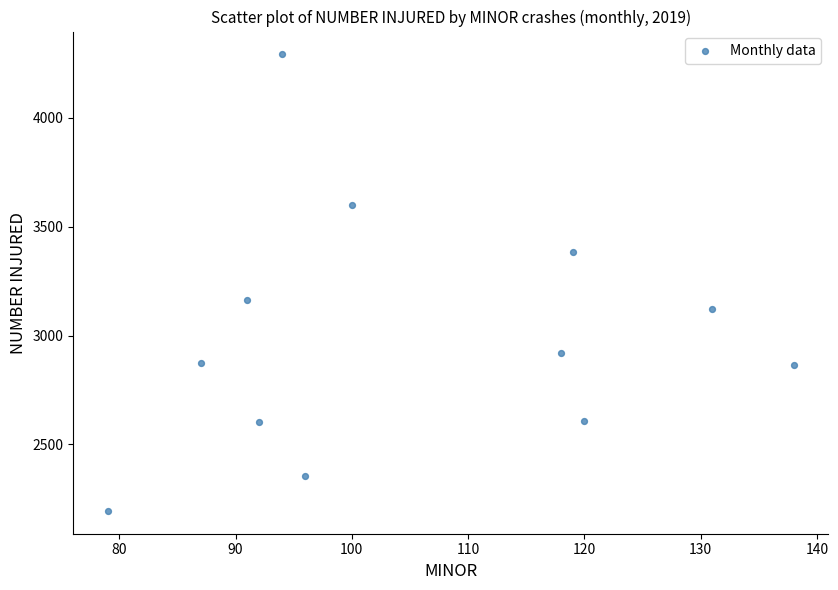

What is the range of X values (max minus min)?

59